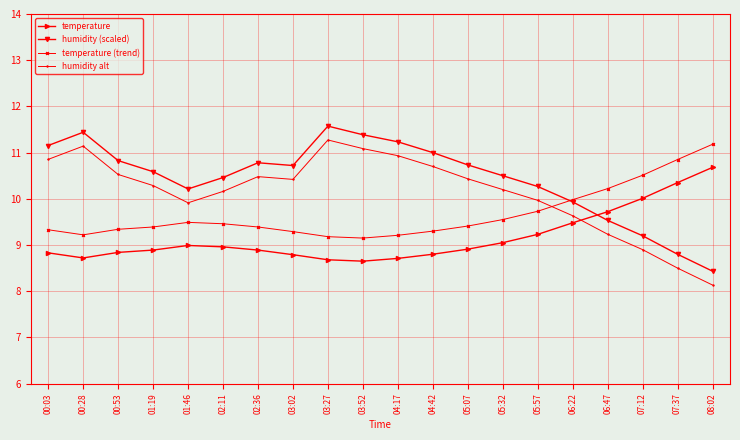

True or false: humidity alt has a value of 5.0 at 05:32.

False